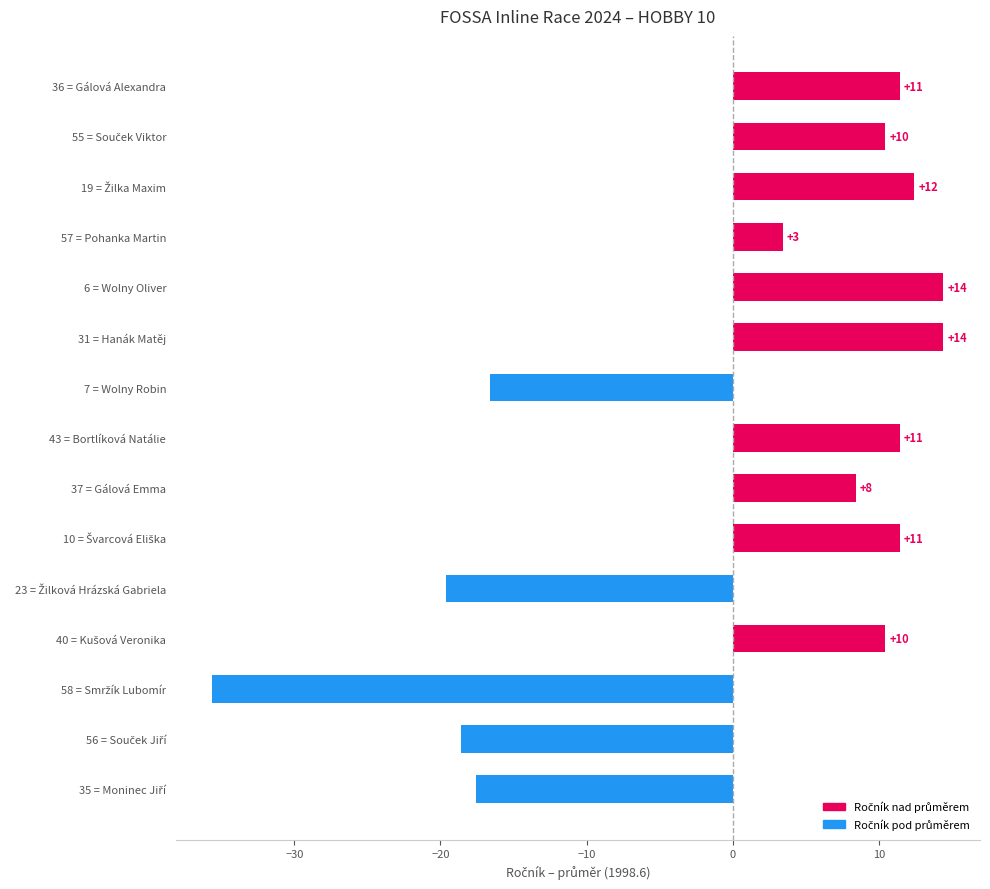

Does the chart contain any negative values?

Yes